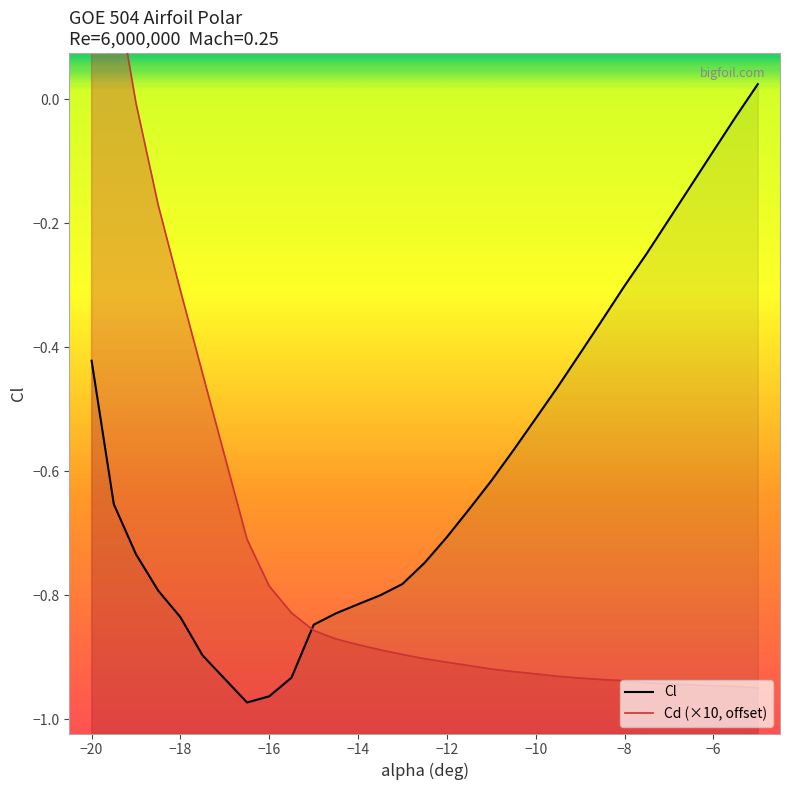

How many distinct data groups are displayed?

2